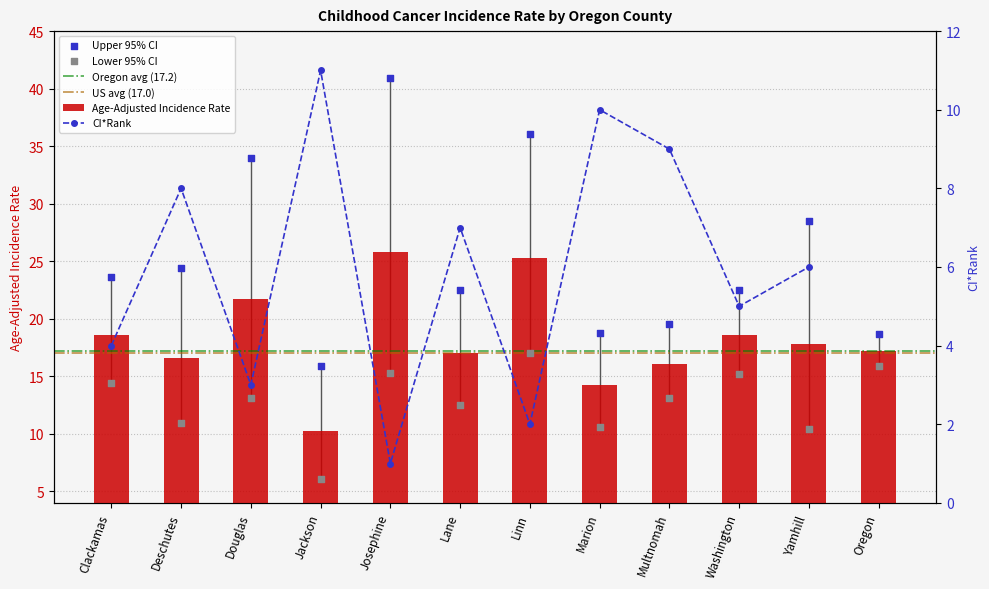

Which series contains the lowest Y value?

Lower 95% CI